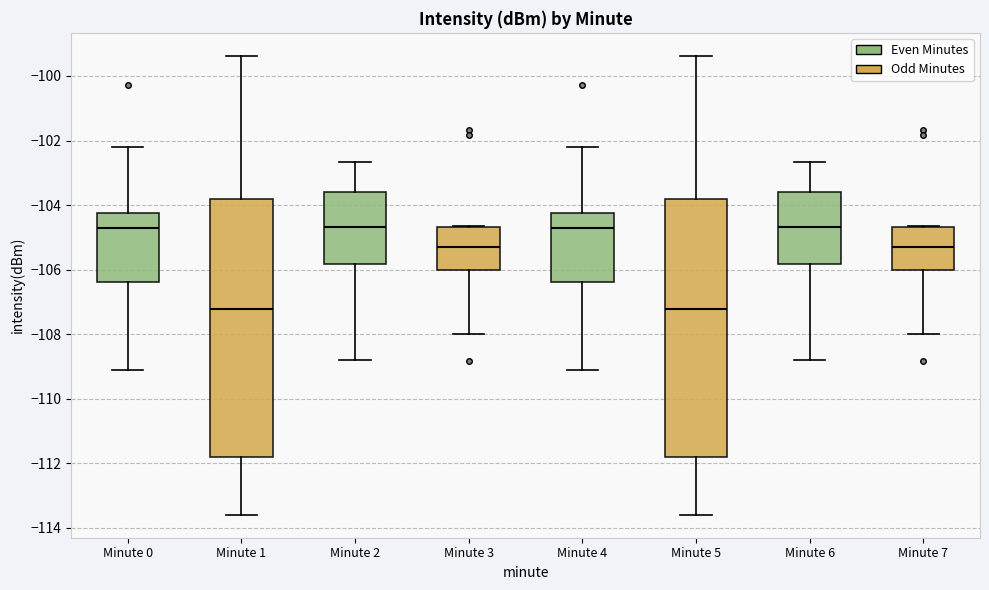

Reading left to right, read every box against the y-axis: the position of its median line, the range the box covers, and the ends of its whiskers. The values are not printed on the chart, so give them approximately, as read against the axis.

Minute 0: median -104.6, box -106.4 to -104.2, whiskers -109.2 to -102.2
Minute 1: median -107.2, box -111.8 to -103.8, whiskers -113.6 to -99.4
Minute 2: median -104.6, box -105.8 to -103.6, whiskers -108.8 to -102.6
Minute 3: median -105.4, box -106.0 to -104.6, whiskers -108.0 to -104.6
Minute 4: median -104.6, box -106.4 to -104.2, whiskers -109.2 to -102.2
Minute 5: median -107.2, box -111.8 to -103.8, whiskers -113.6 to -99.4
Minute 6: median -104.6, box -105.8 to -103.6, whiskers -108.8 to -102.6
Minute 7: median -105.4, box -106.0 to -104.6, whiskers -108.0 to -104.6